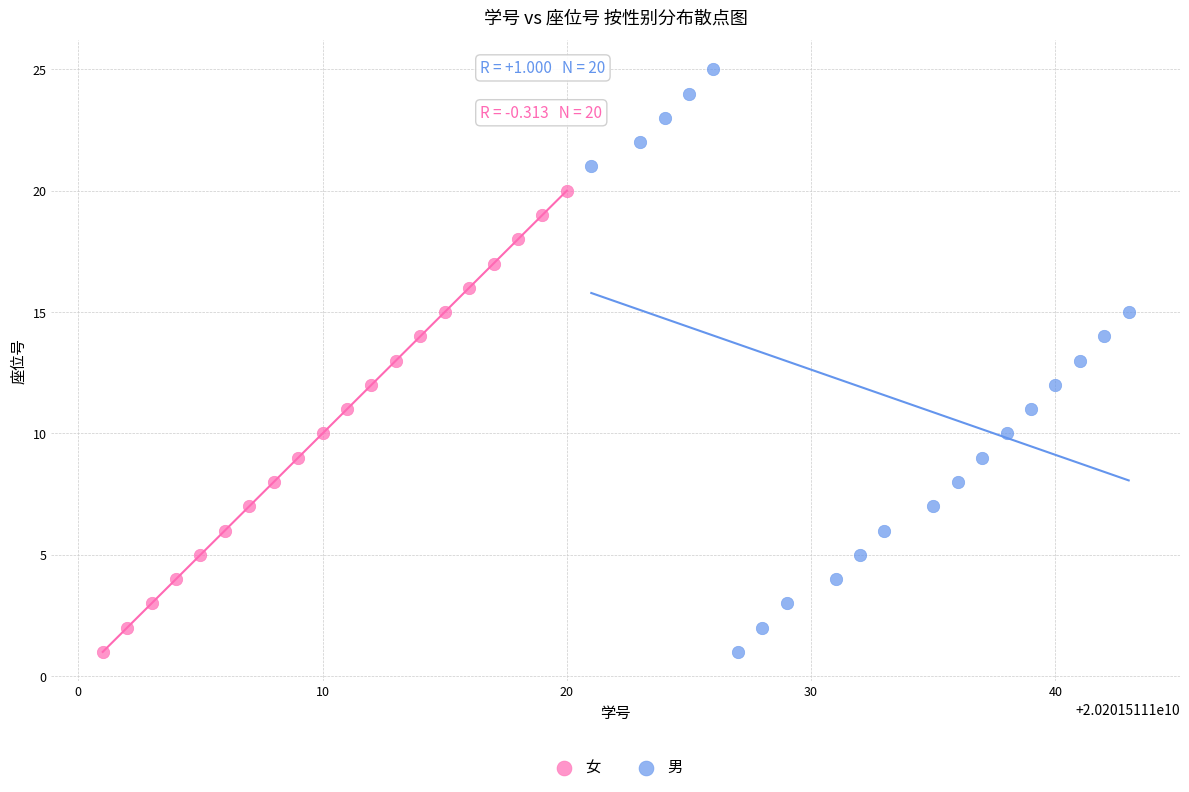

Which series has the widest spread of Y values?

男